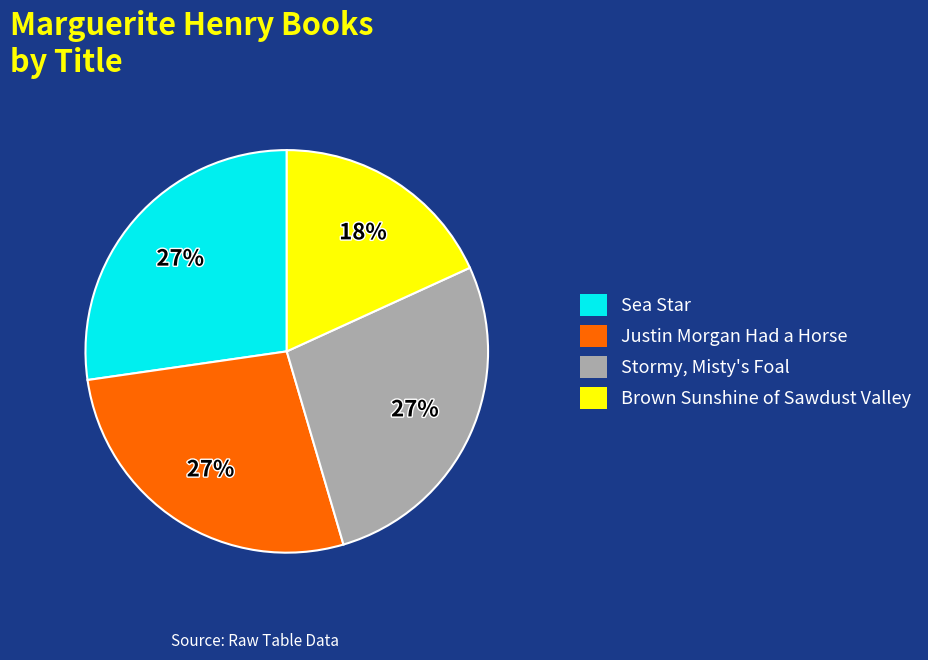

How many slices are in this pie chart?

4